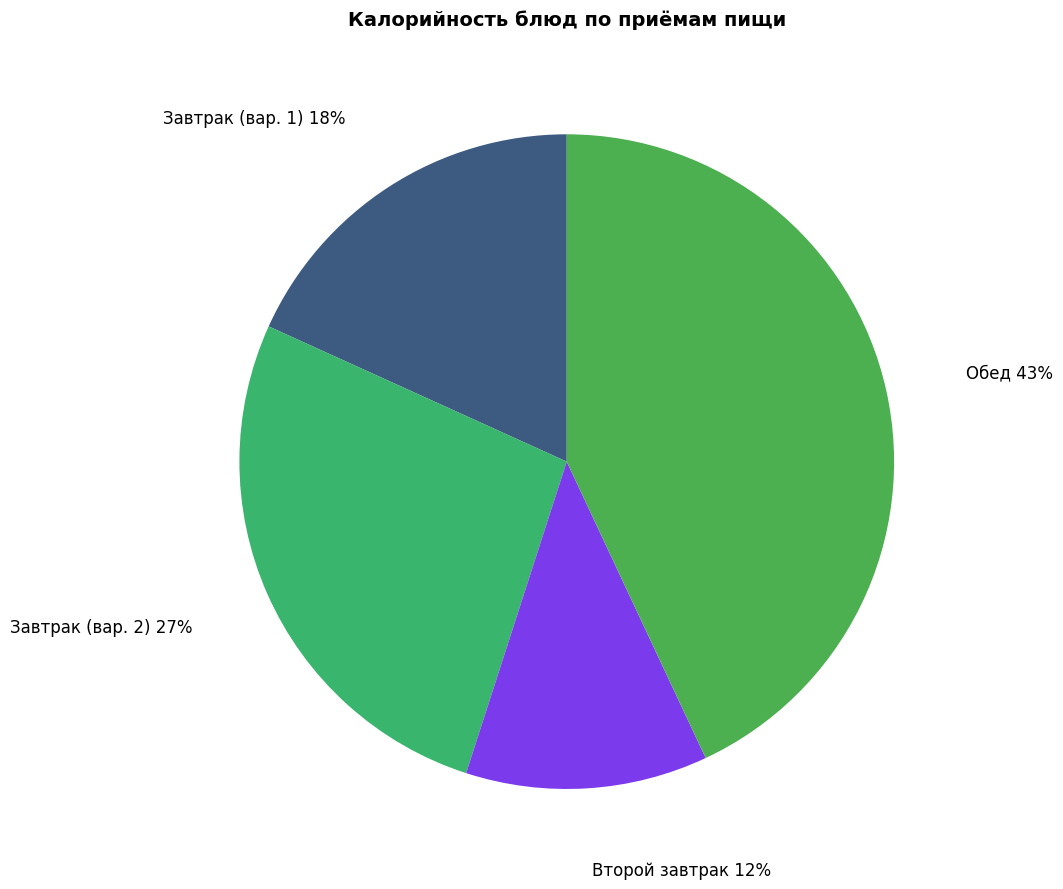

Is the sum of Завтрак (вар. 2) and Обед greater than half?

Yes